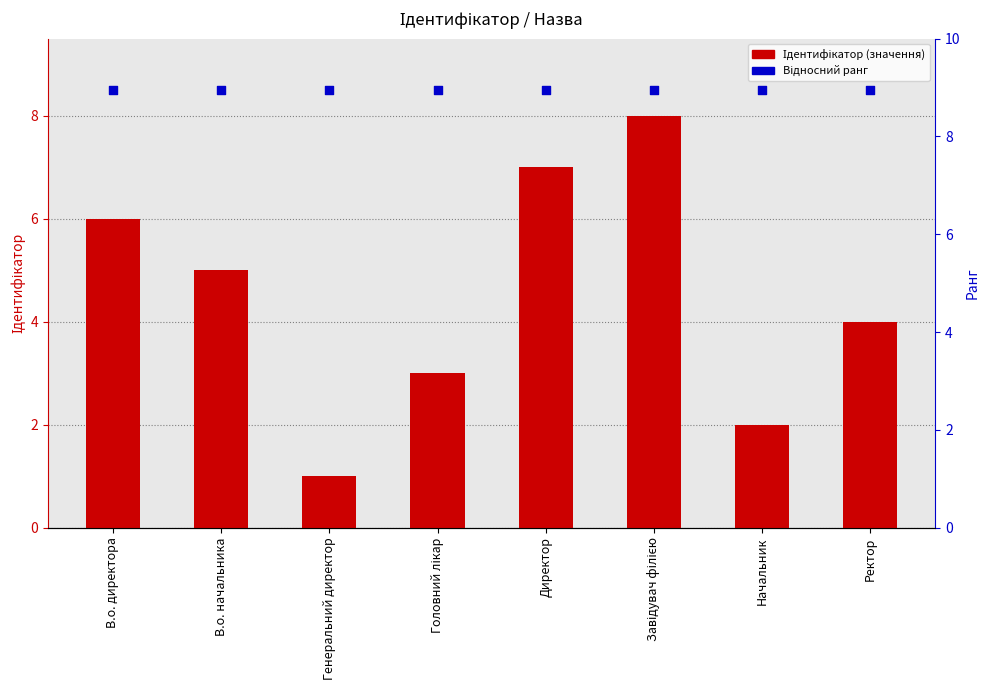

At which category is the sum across all series the highest?

Завідувач філією